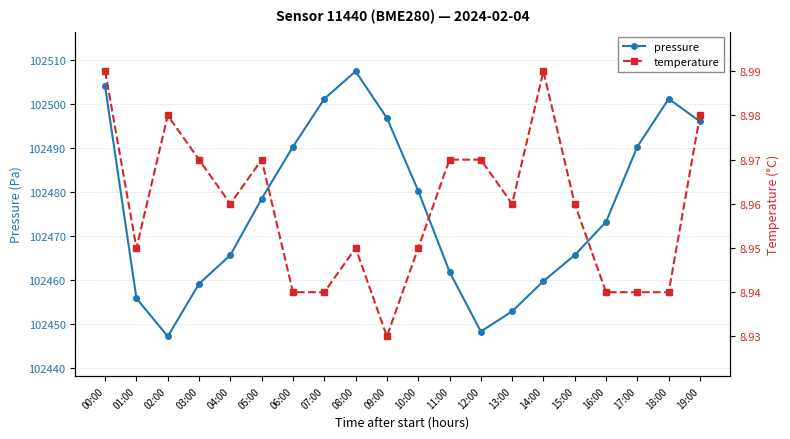

What is the minimum value for temperature?

8.9